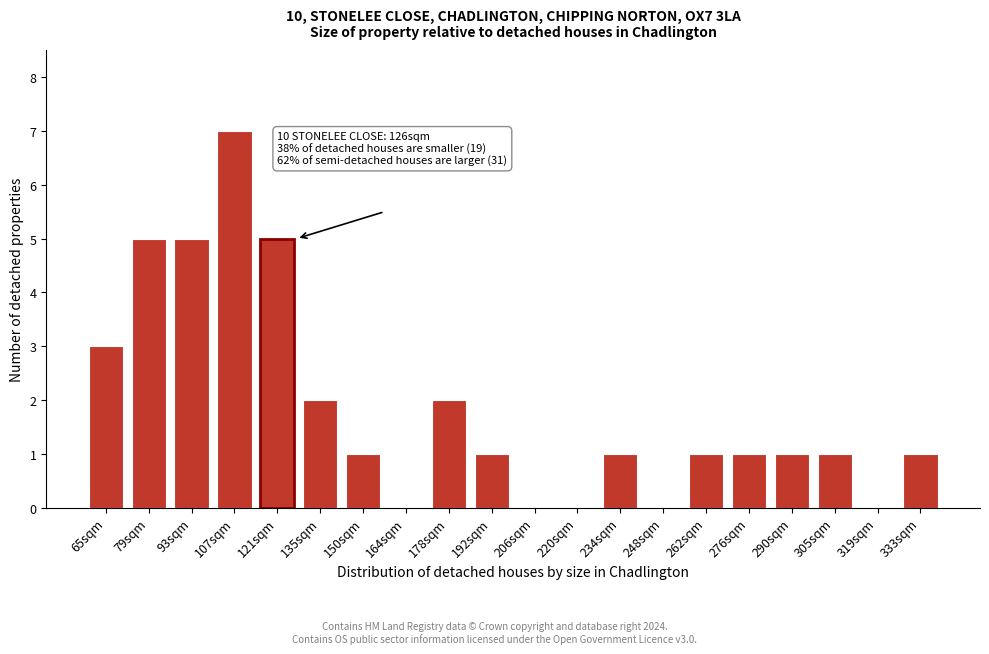

Reading left to right, extract all data points from this chart.

65sqm=3	79sqm=5	93sqm=5	107sqm=7	121sqm=5	135sqm=2	150sqm=1	164sqm=0	178sqm=2	192sqm=1	206sqm=0	220sqm=0	234sqm=1	248sqm=0	262sqm=1	276sqm=1	290sqm=1	305sqm=1	319sqm=0	333sqm=1